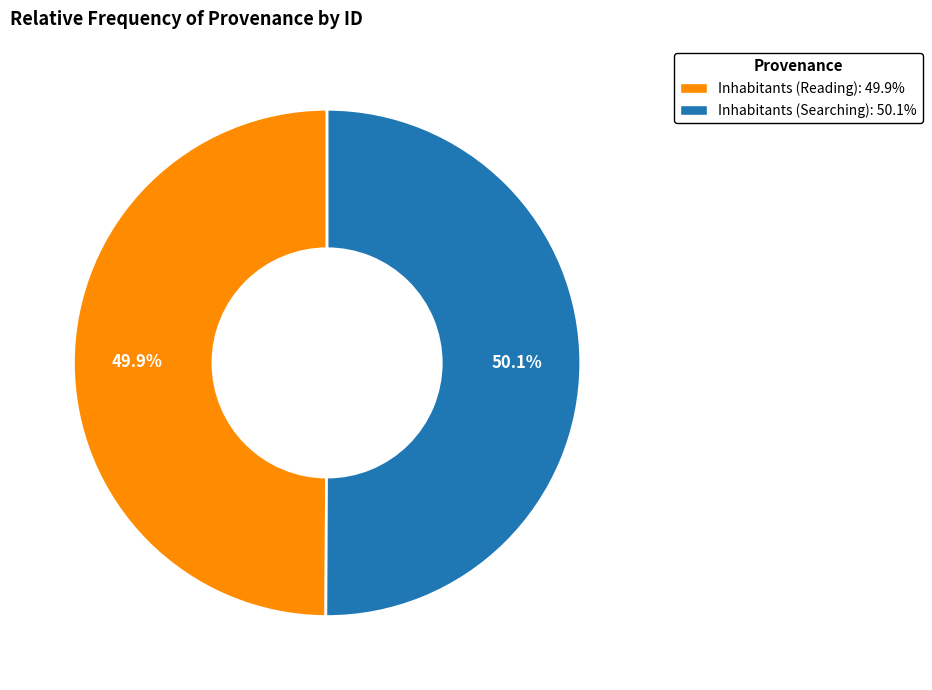

Is there any slice that represents more than half of the pie?

Yes